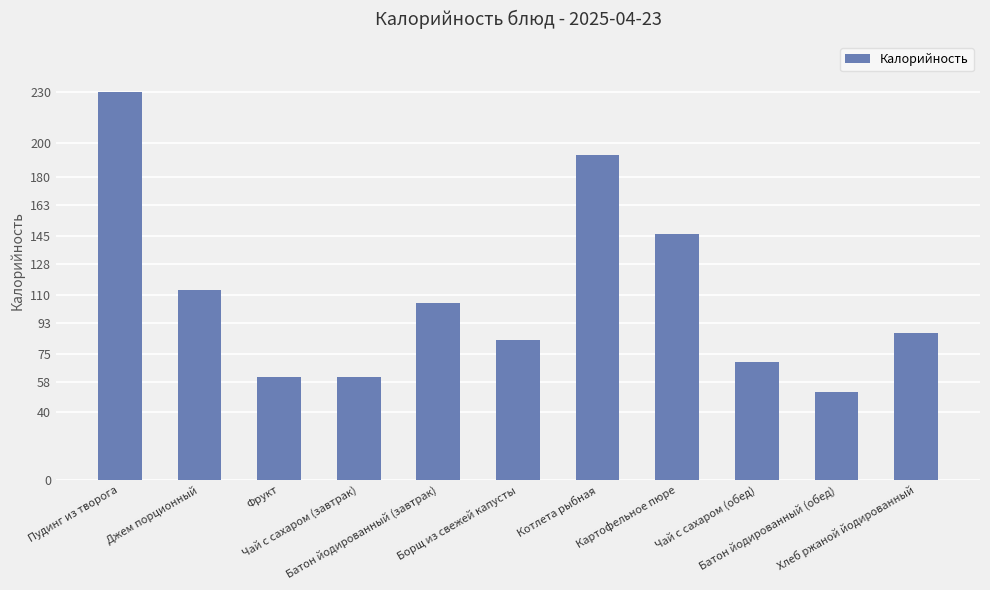

Are the bars grouped side by side (vs. stacked)?

No